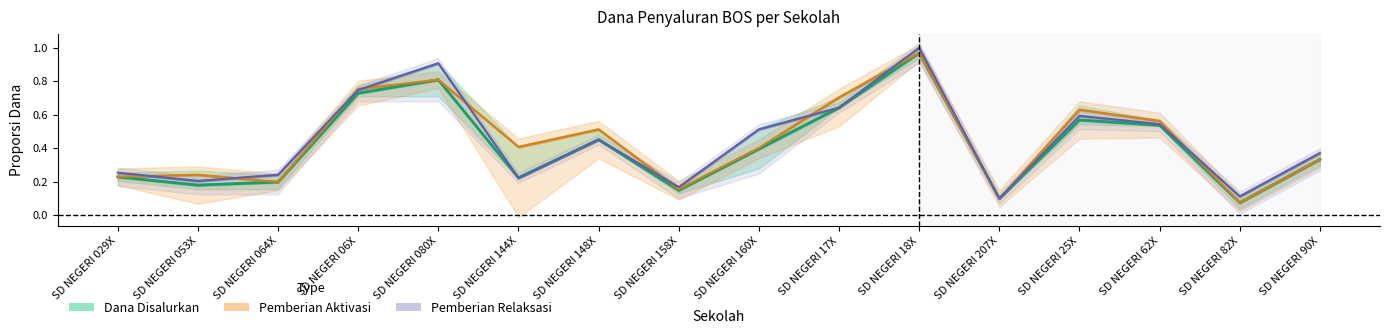

How many points are higher than both their immediate neighbors (excluding endpoints)?

4